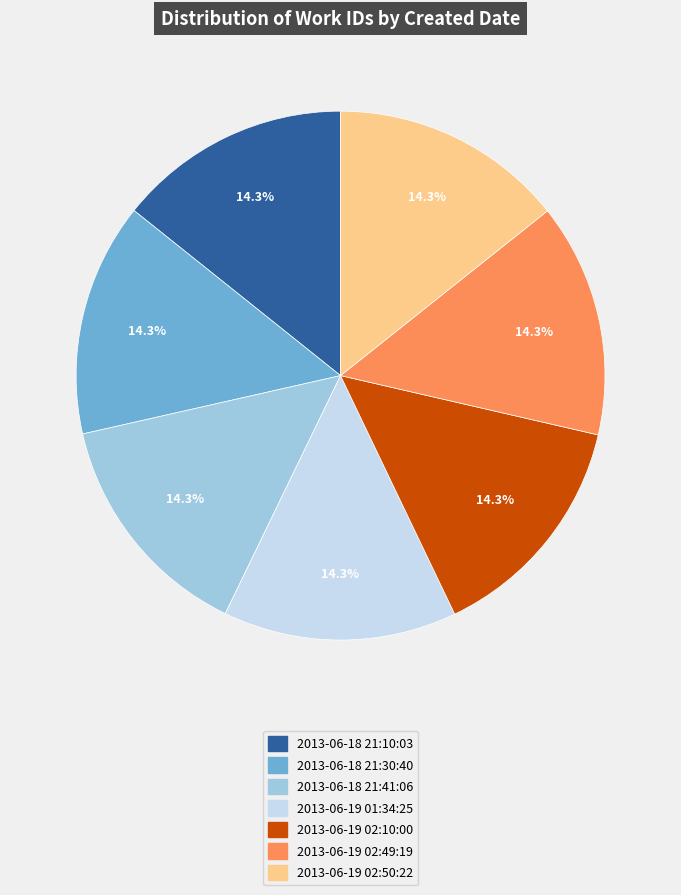

How much of the chart is everything except 2013-06-18 21:30:40?

85.7%